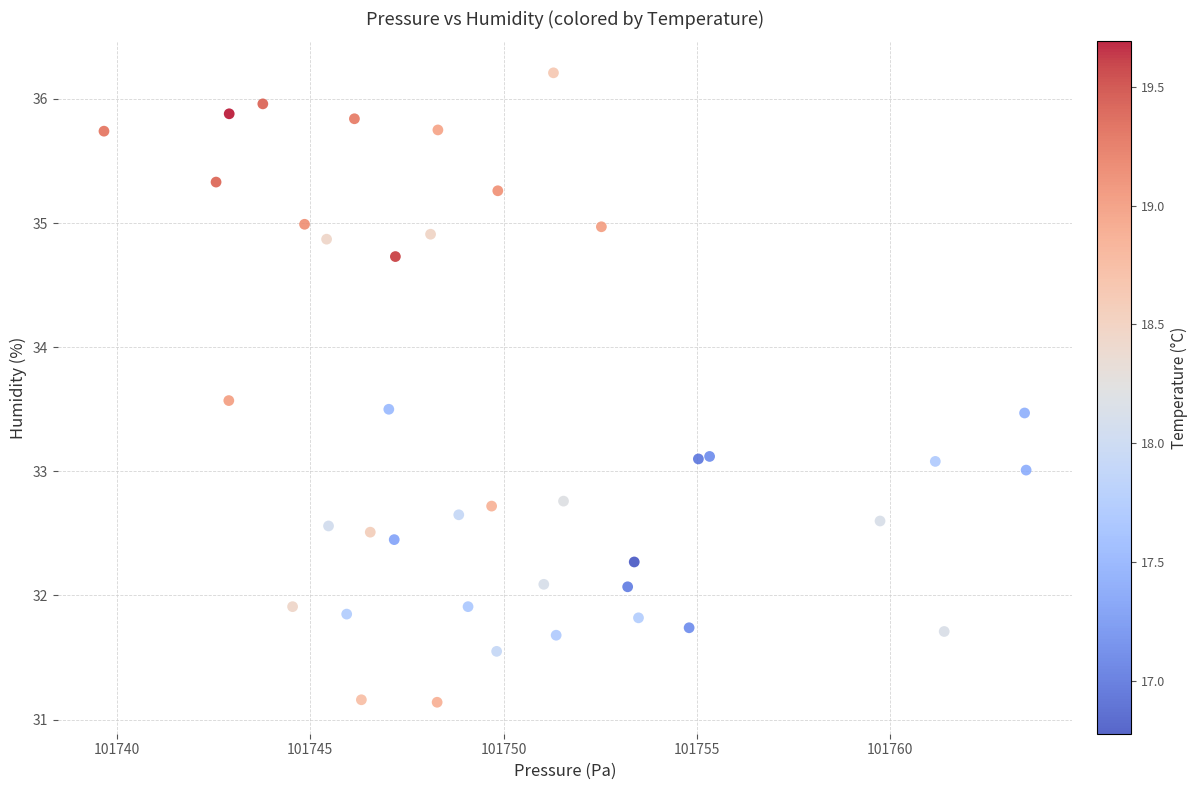

What is the range of X values (max minus min)?

23.9